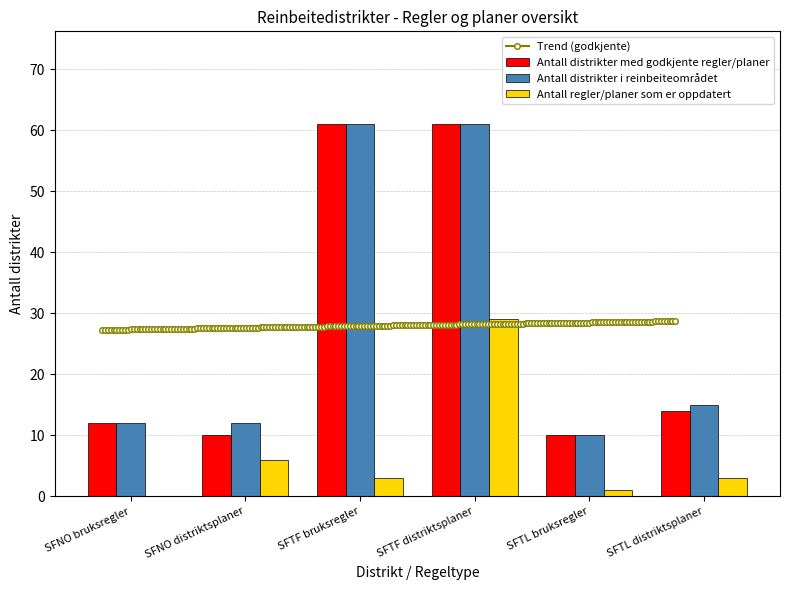

How many positive values does the Antall regler/planer som er oppdatert series have?

5